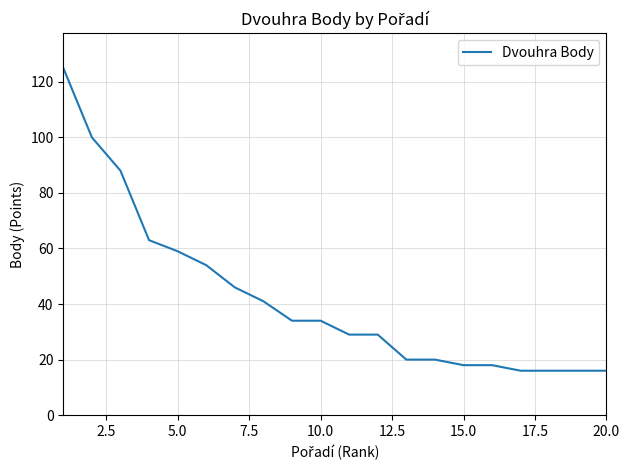

What is the difference between the maximum and minimum values?

109